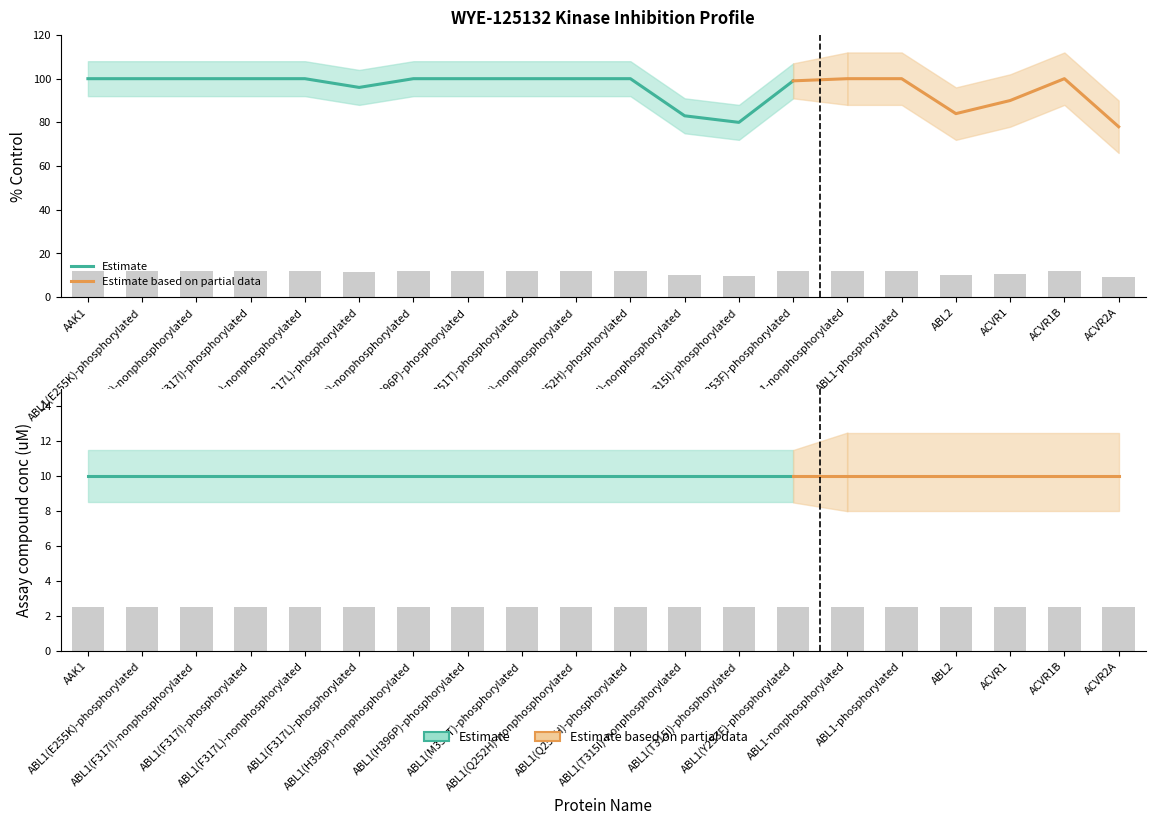

Which category has the highest value across all series?

AAK1